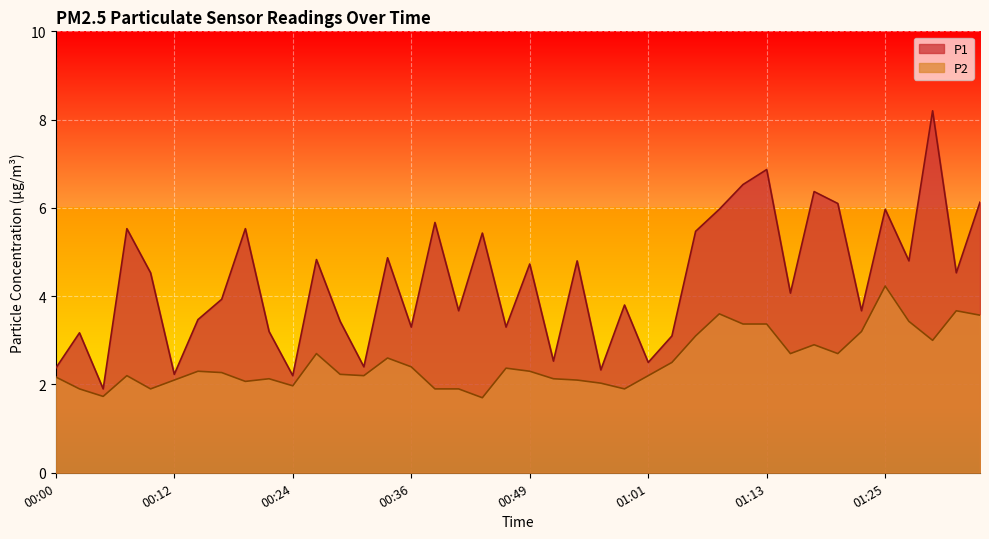

At which label is P2 closest to 2?

00:56